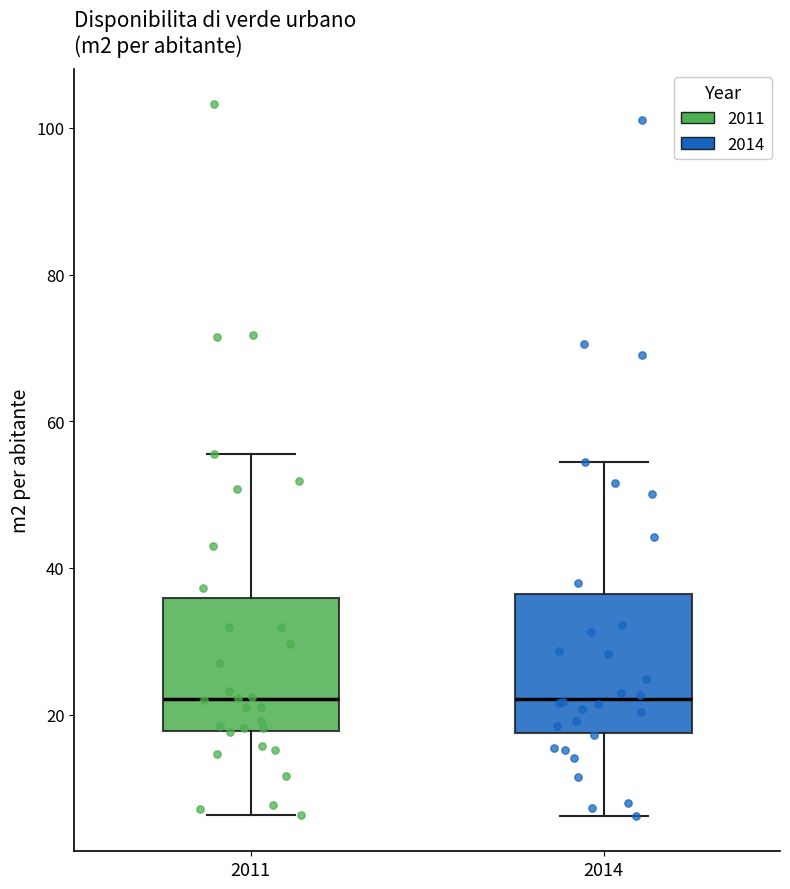

Reading left to right, transcribe this box plot: for each box, give where its median line is, the range the box spans, and where its two whiskers end, as read against the y-axis. The values are not printed on the chart, so give them approximately, as read against the axis.

2011: median 22, box 18 to 36, whiskers 6 to 56
2014: median 22, box 18 to 36, whiskers 6 to 54